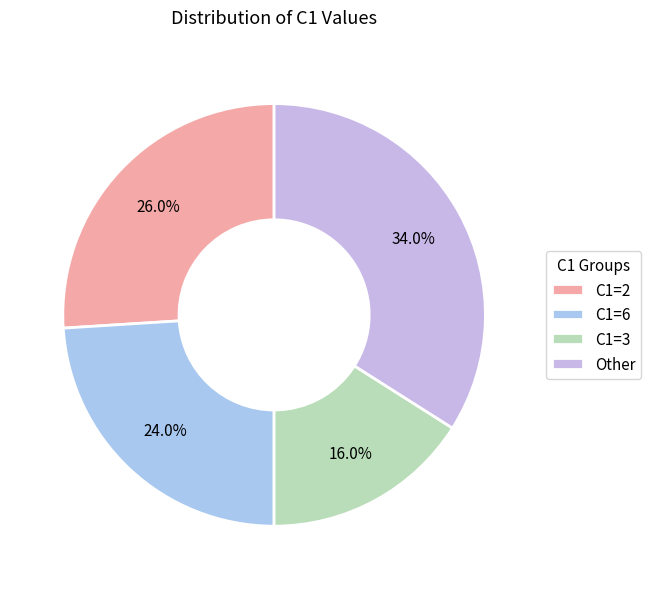

Which slice is the smallest?

C1=3